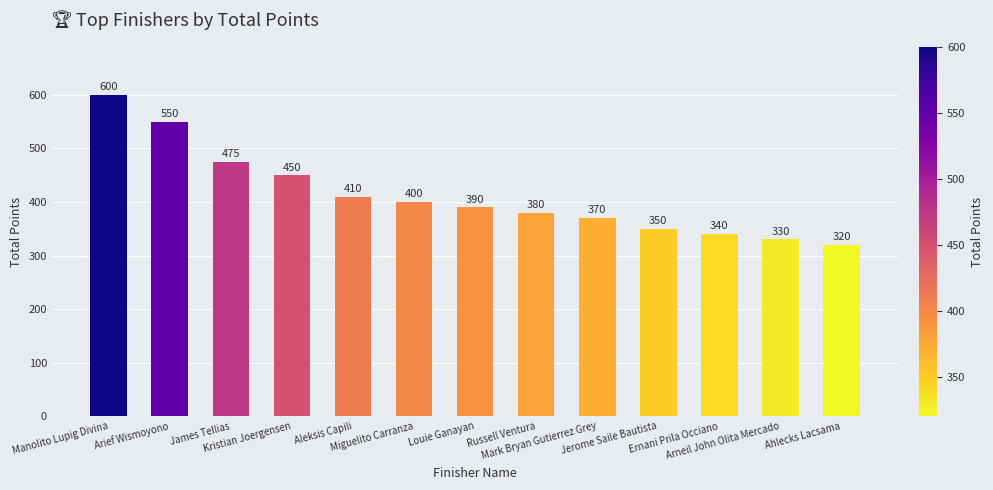

True or false: the data shows 340 at Ernani Prila Occiano.

True